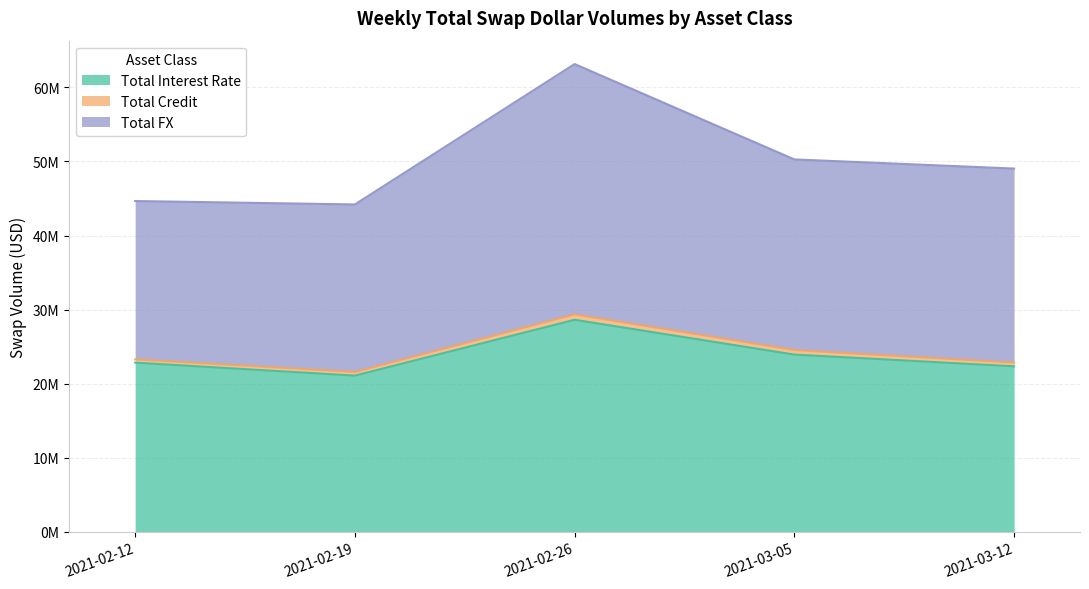

What are all the series names shown in the legend?

Total Interest Rate, Total Credit, Total FX